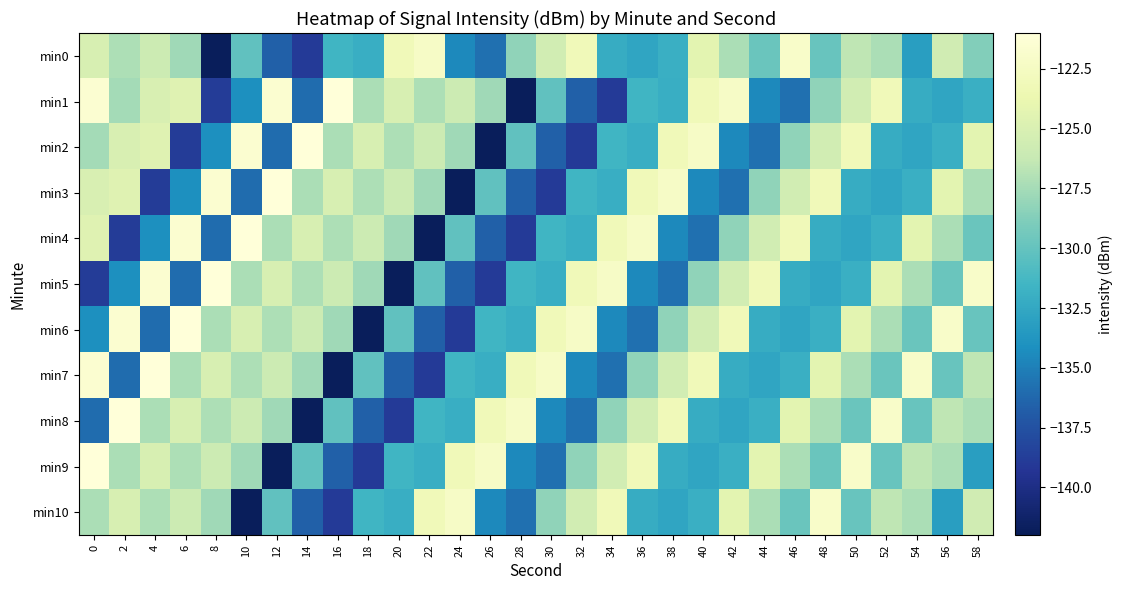

Reading left to right, list all the values displayed in this chart.

min0: 0=-125.2	2=-127.2	4=-125.9	6=-127.7	8=-141.8	10=-130.1	12=-136.6	14=-138.9	16=-131.5	18=-132.0	20=-123.1	22=-122.3	24=-134.5	26=-135.8	28=-128.2	30=-125.6	32=-123.1	34=-132.2	36=-132.7	38=-131.9	40=-124.4	42=-127.3	44=-129.7	46=-122.0	48=-129.8	50=-126.5	52=-127.3	54=-133.2	56=-125.6	58=-128.8
min1: 0=-121.5	2=-127.5	4=-125.1	6=-124.6	8=-138.9	10=-134.2	12=-121.6	14=-136.0	16=-121.1	18=-127.2	20=-125.2	22=-127.2	24=-125.9	26=-127.7	28=-141.8	30=-130.1	32=-136.6	34=-138.9	36=-131.5	38=-132.0	40=-123.1	42=-122.3	44=-134.5	46=-135.8	48=-128.2	50=-125.6	52=-123.1	54=-132.2	56=-132.7	58=-131.9
min2: 0=-127.5	2=-125.1	4=-124.6	6=-138.9	8=-134.2	10=-121.6	12=-136.0	14=-121.1	16=-127.2	18=-125.2	20=-127.2	22=-125.9	24=-127.7	26=-141.8	28=-130.1	30=-136.6	32=-138.9	34=-131.5	36=-132.0	38=-123.1	40=-122.3	42=-134.5	44=-135.8	46=-128.2	48=-125.6	50=-123.1	52=-132.2	54=-132.7	56=-131.9	58=-124.4
min3: 0=-125.1	2=-124.6	4=-138.9	6=-134.2	8=-121.6	10=-136.0	12=-121.1	14=-127.2	16=-125.2	18=-127.2	20=-125.9	22=-127.7	24=-141.8	26=-130.1	28=-136.6	30=-138.9	32=-131.5	34=-132.0	36=-123.1	38=-122.3	40=-134.5	42=-135.8	44=-128.2	46=-125.6	48=-123.1	50=-132.2	52=-132.7	54=-131.9	56=-124.4	58=-127.3
min4: 0=-124.6	2=-138.9	4=-134.2	6=-121.6	8=-136.0	10=-121.1	12=-127.2	14=-125.2	16=-127.2	18=-125.9	20=-127.7	22=-141.8	24=-130.1	26=-136.6	28=-138.9	30=-131.5	32=-132.0	34=-123.1	36=-122.3	38=-134.5	40=-135.8	42=-128.2	44=-125.6	46=-123.1	48=-132.2	50=-132.7	52=-131.9	54=-124.4	56=-127.3	58=-129.7
min5: 0=-138.9	2=-134.2	4=-121.6	6=-136.0	8=-121.1	10=-127.2	12=-125.2	14=-127.2	16=-125.9	18=-127.7	20=-141.8	22=-130.1	24=-136.6	26=-138.9	28=-131.5	30=-132.0	32=-123.1	34=-122.3	36=-134.5	38=-135.8	40=-128.2	42=-125.6	44=-123.1	46=-132.2	48=-132.7	50=-131.9	52=-124.4	54=-127.3	56=-129.7	58=-122.0
min6: 0=-134.2	2=-121.6	4=-136.0	6=-121.1	8=-127.2	10=-125.2	12=-127.2	14=-125.9	16=-127.7	18=-141.8	20=-130.1	22=-136.6	24=-138.9	26=-131.5	28=-132.0	30=-123.1	32=-122.3	34=-134.5	36=-135.8	38=-128.2	40=-125.6	42=-123.1	44=-132.2	46=-132.7	48=-131.9	50=-124.4	52=-127.3	54=-129.7	56=-122.0	58=-129.8
min7: 0=-121.6	2=-136.0	4=-121.1	6=-127.2	8=-125.2	10=-127.2	12=-125.9	14=-127.7	16=-141.8	18=-130.1	20=-136.6	22=-138.9	24=-131.5	26=-132.0	28=-123.1	30=-122.3	32=-134.5	34=-135.8	36=-128.2	38=-125.6	40=-123.1	42=-132.2	44=-132.7	46=-131.9	48=-124.4	50=-127.3	52=-129.7	54=-122.0	56=-129.8	58=-126.5
min8: 0=-136.0	2=-121.1	4=-127.2	6=-125.2	8=-127.2	10=-125.9	12=-127.7	14=-141.8	16=-130.1	18=-136.6	20=-138.9	22=-131.5	24=-132.0	26=-123.1	28=-122.3	30=-134.5	32=-135.8	34=-128.2	36=-125.6	38=-123.1	40=-132.2	42=-132.7	44=-131.9	46=-124.4	48=-127.3	50=-129.7	52=-122.0	54=-129.8	56=-126.5	58=-127.3
min9: 0=-121.1	2=-127.2	4=-125.2	6=-127.2	8=-125.9	10=-127.7	12=-141.8	14=-130.1	16=-136.6	18=-138.9	20=-131.5	22=-132.0	24=-123.1	26=-122.3	28=-134.5	30=-135.8	32=-128.2	34=-125.6	36=-123.1	38=-132.2	40=-132.7	42=-131.9	44=-124.4	46=-127.3	48=-129.7	50=-122.0	52=-129.8	54=-126.5	56=-127.3	58=-133.2
min10: 0=-127.2	2=-125.2	4=-127.2	6=-125.9	8=-127.7	10=-141.8	12=-130.1	14=-136.6	16=-138.9	18=-131.5	20=-132.0	22=-123.1	24=-122.3	26=-134.5	28=-135.8	30=-128.2	32=-125.6	34=-123.1	36=-132.2	38=-132.7	40=-131.9	42=-124.4	44=-127.3	46=-129.7	48=-122.0	50=-129.8	52=-126.5	54=-127.3	56=-133.2	58=-125.6